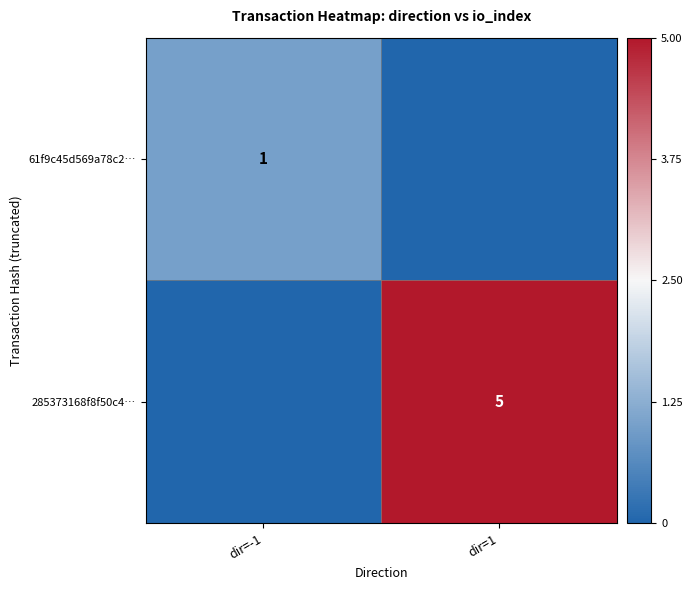

True or false: 285373168f8f50c4… has a value of 5 at dir=1.

True